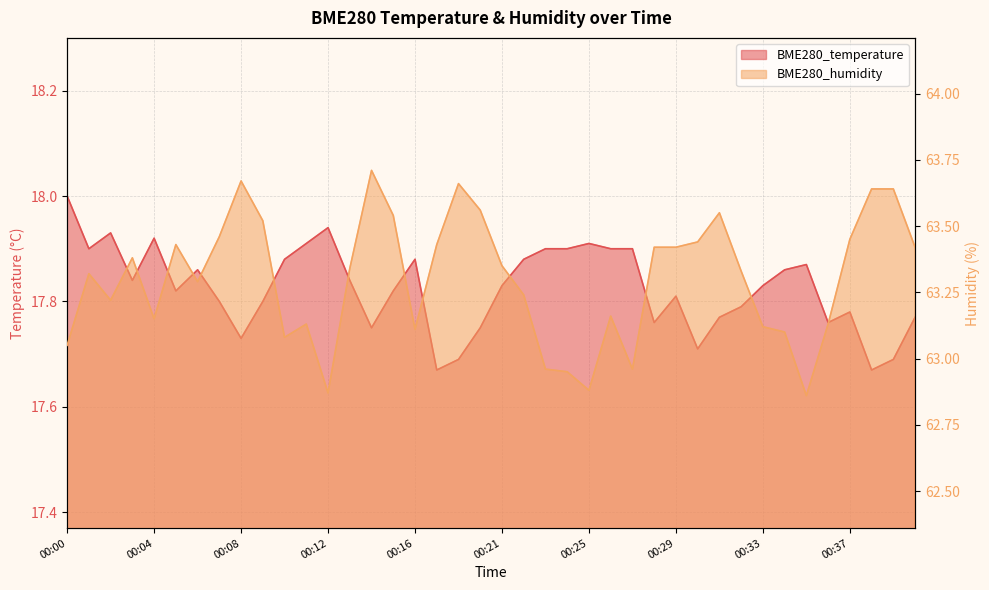

Rank the series by their maximum value, from highest to lowest.

BME280_humidity, BME280_temperature